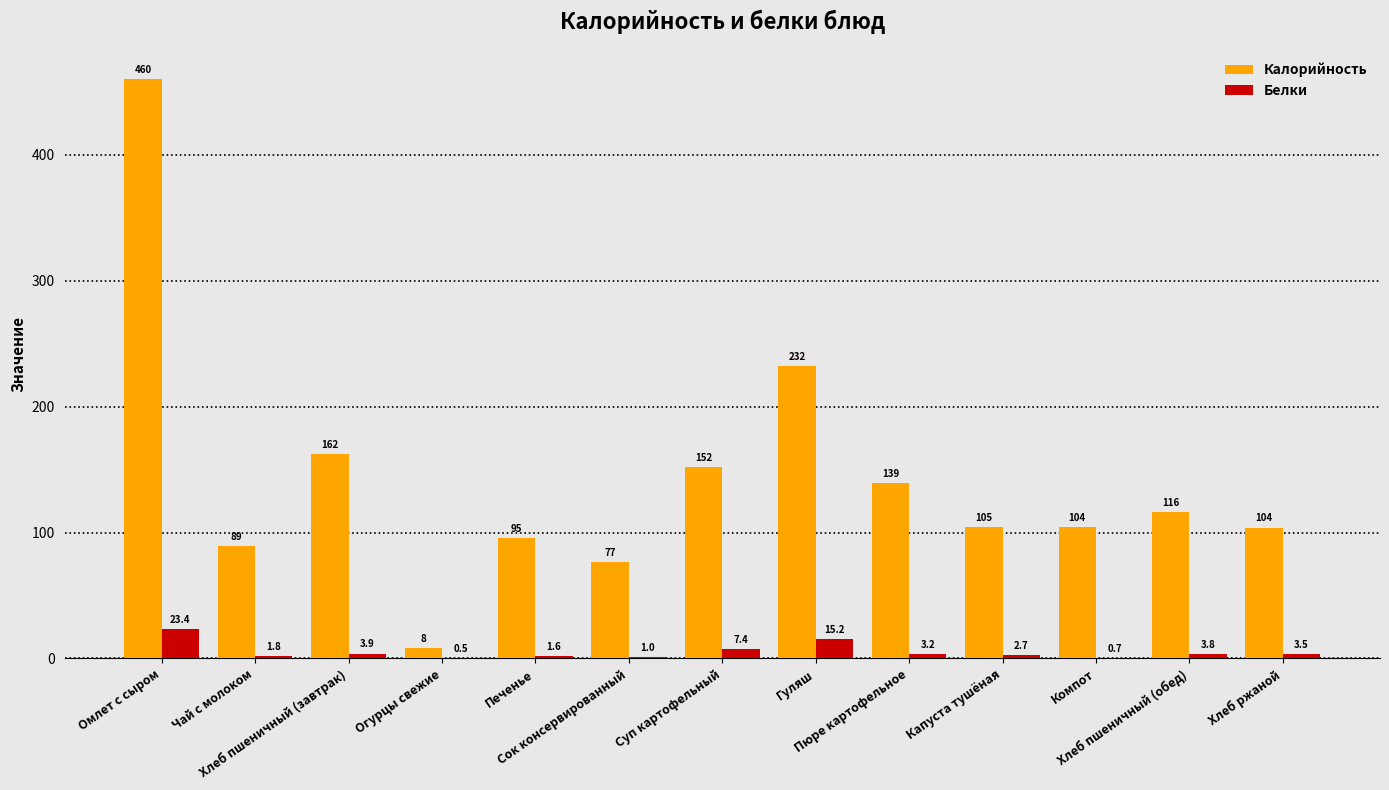

Which series has the largest total across all categories?

Калорийность